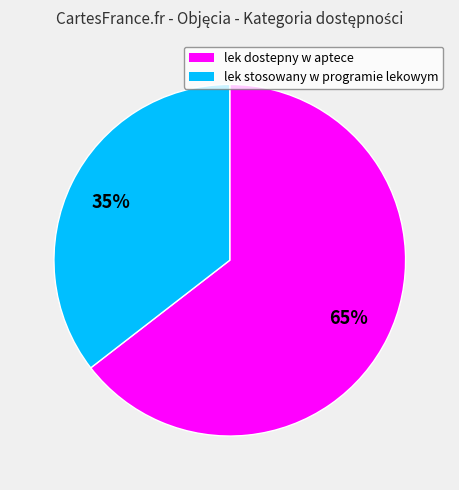

Count the number of slices in the pie.

2